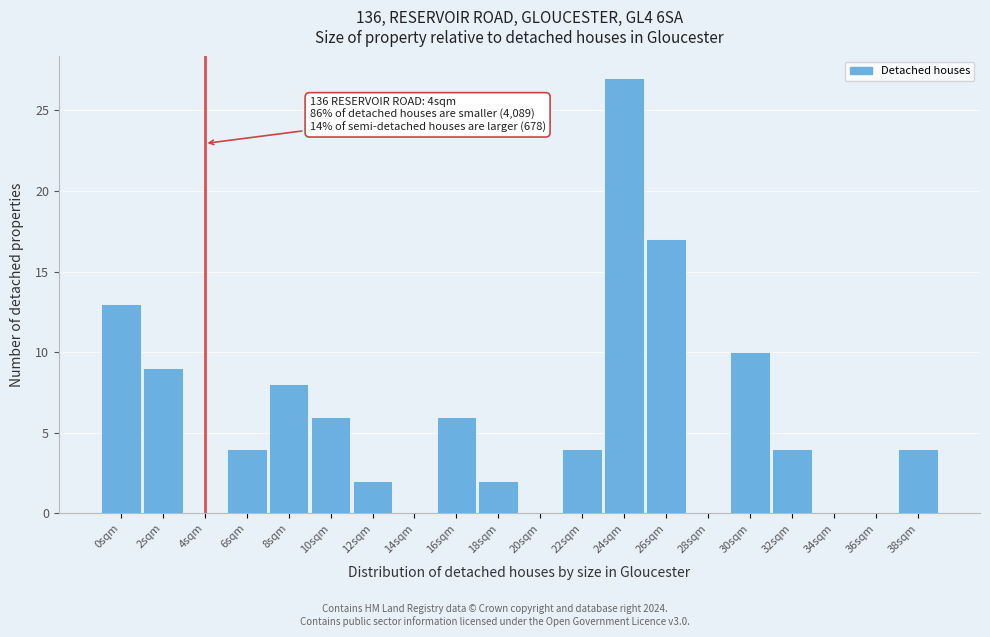

Reading left to right, transcribe all the data shown in this chart.

0sqm=13	2sqm=9	4sqm=0	6sqm=4	8sqm=8	10sqm=6	12sqm=2	14sqm=0	16sqm=6	18sqm=2	20sqm=0	22sqm=4	24sqm=27	26sqm=17	28sqm=0	30sqm=10	32sqm=4	34sqm=0	36sqm=0	38sqm=4